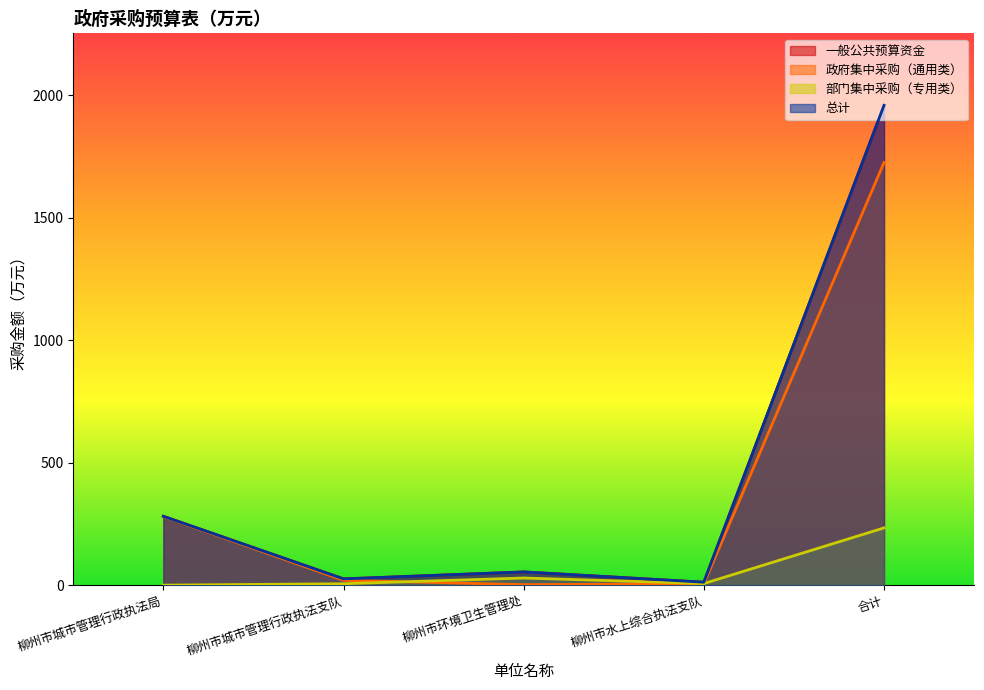

True or false: 一般公共预算资金 and 政府集中采购（通用类） intersect in this chart.

False